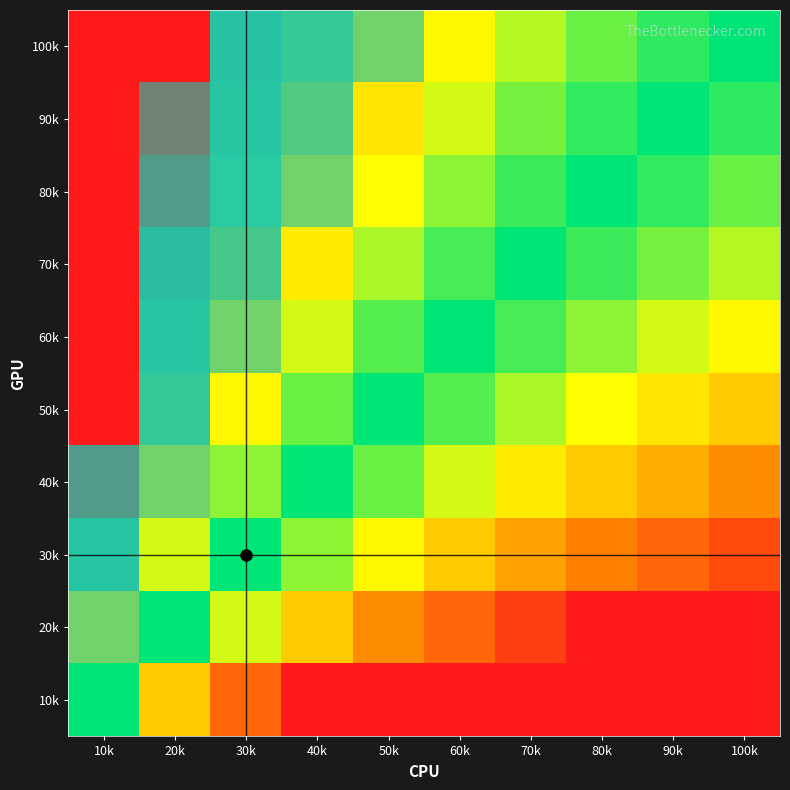

How many series are shown in this chart?

10